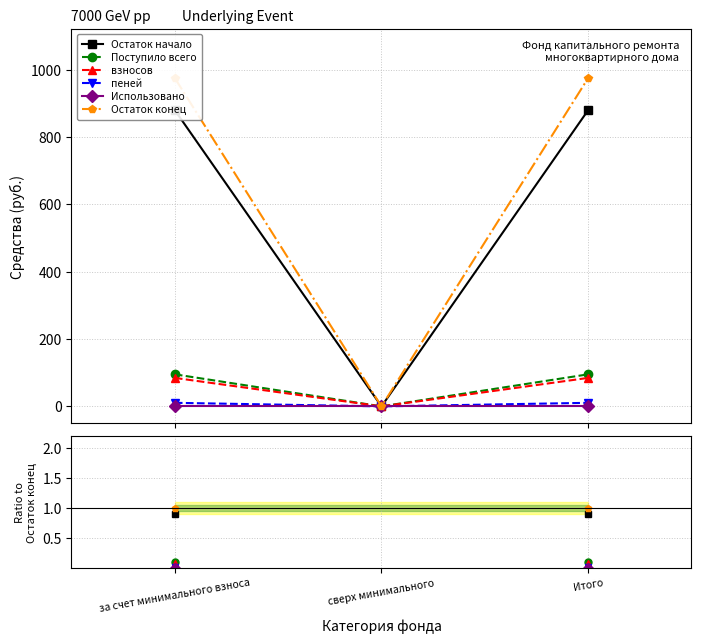

Which label corresponds to the largest value in the chart?

за счет минимального взноса